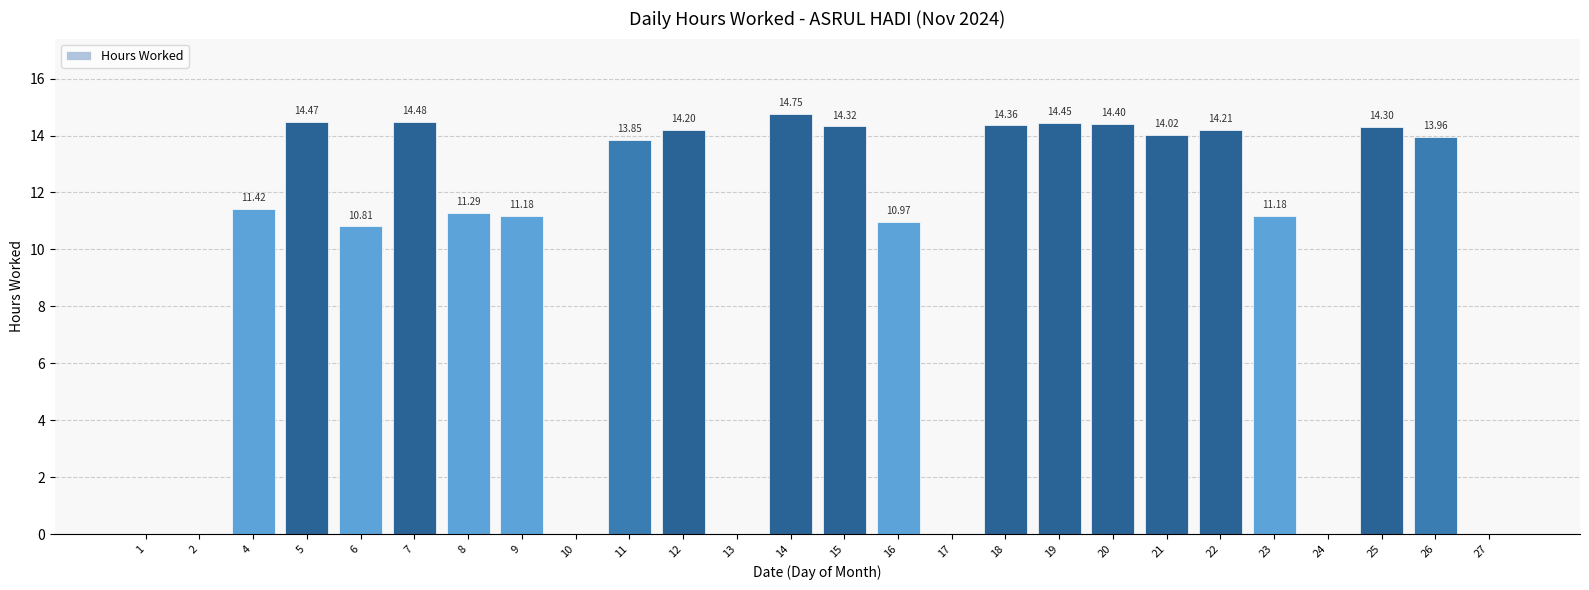

The value at 1 is -9.5. True or false?

False